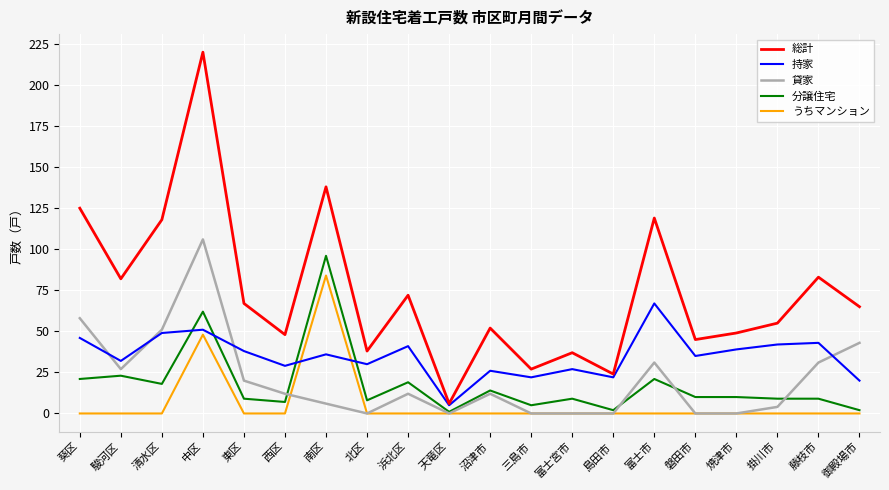

Is it true that 貸家 equals 29 at 中区?

False